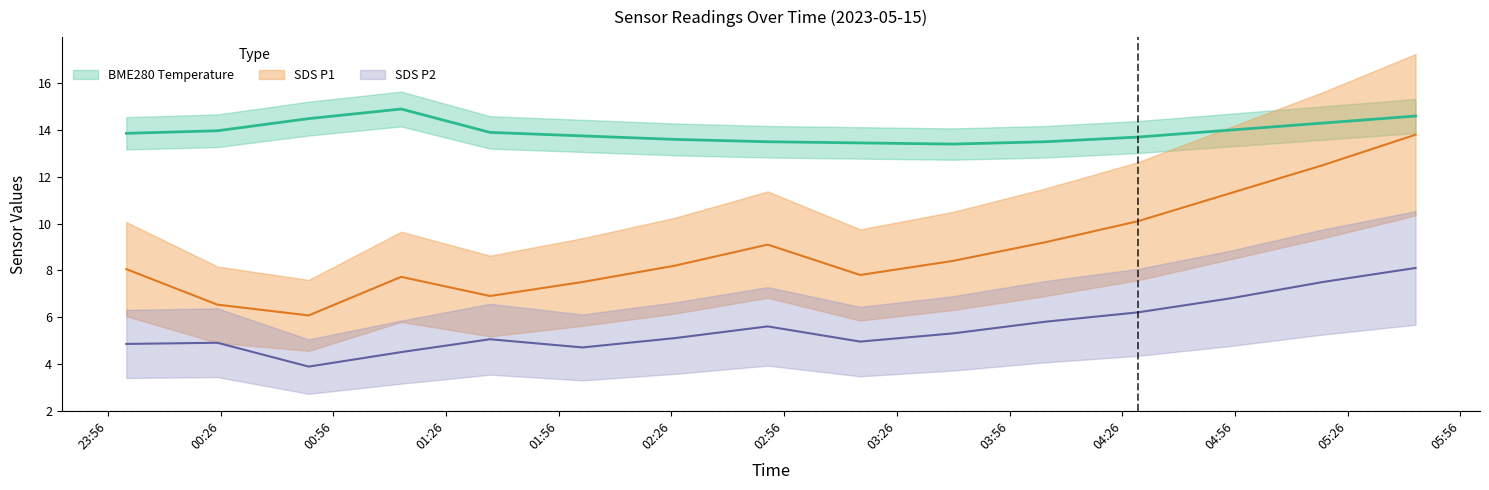

How many values in the SDS_P1 series exceed 8?

9